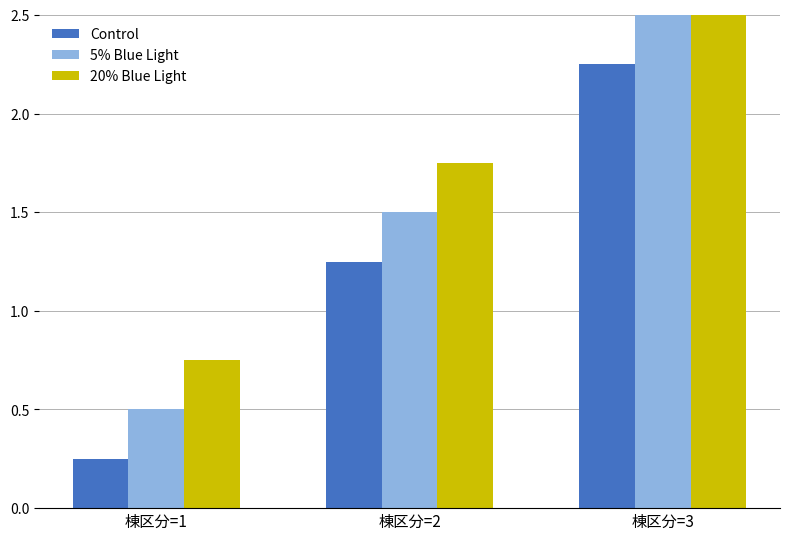

True or false: 20% Blue Light has a value of 0.8 at 棟区分=3.

False